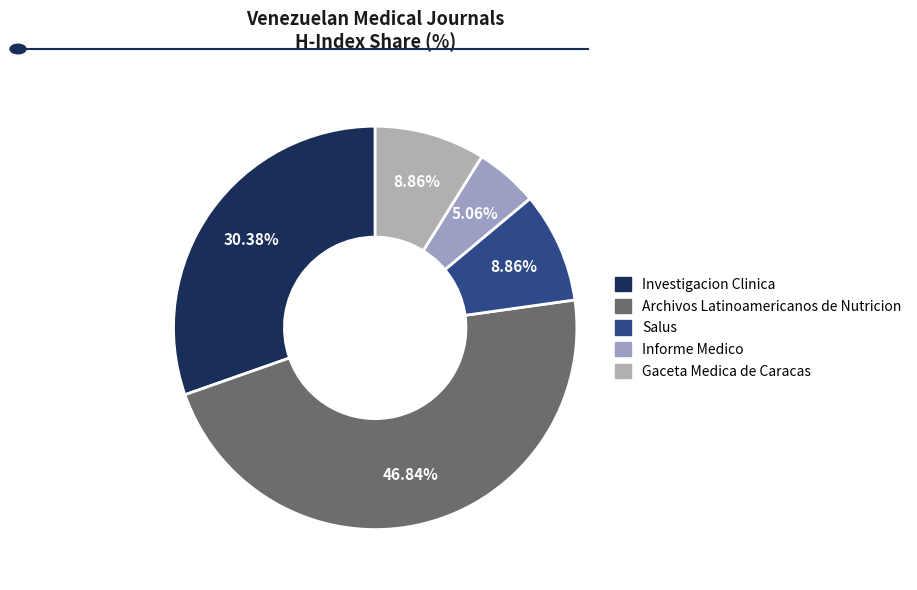

Which slice is the smallest?

Informe Medico